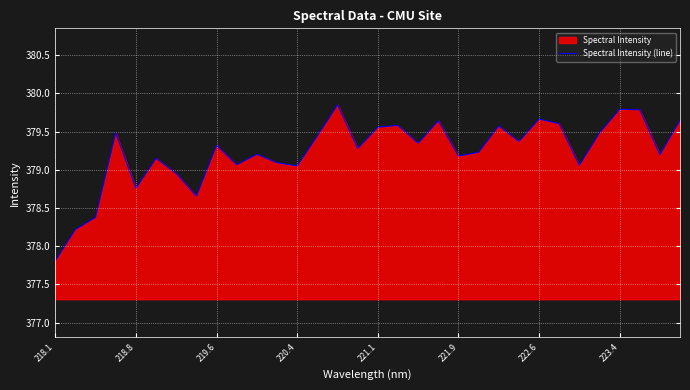

Between 218.8 and 222.6, which is larger?

222.6